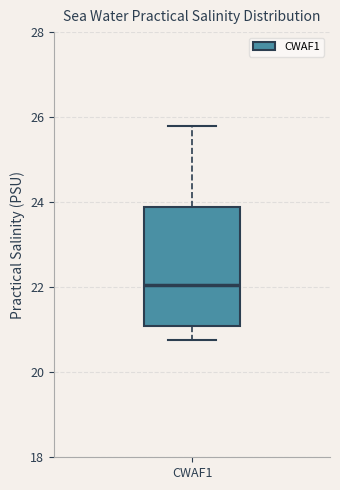

Transcribe this box plot: give where the median line is, the range the box spans, and where the two whiskers end, as read against the y-axis. The values are not printed on the chart, so give them approximately, as read against the axis.

median 22.0, box 21.0 to 23.8, whiskers 20.8 to 25.8